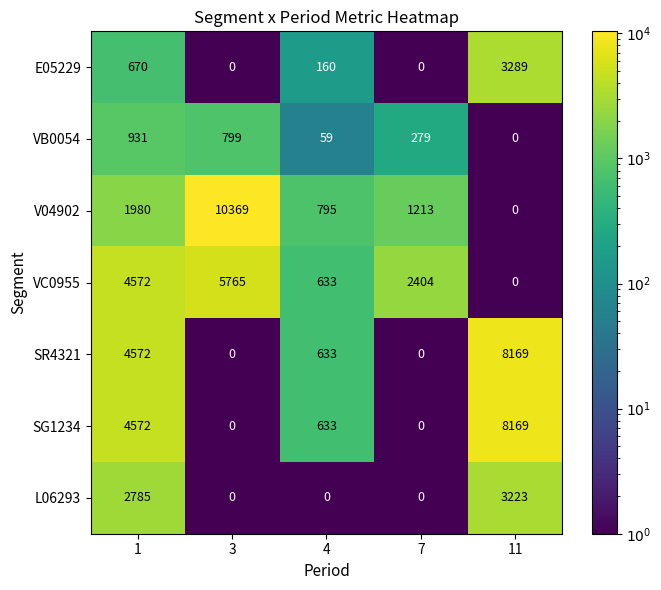

What is the maximum value shown in the chart?

10369